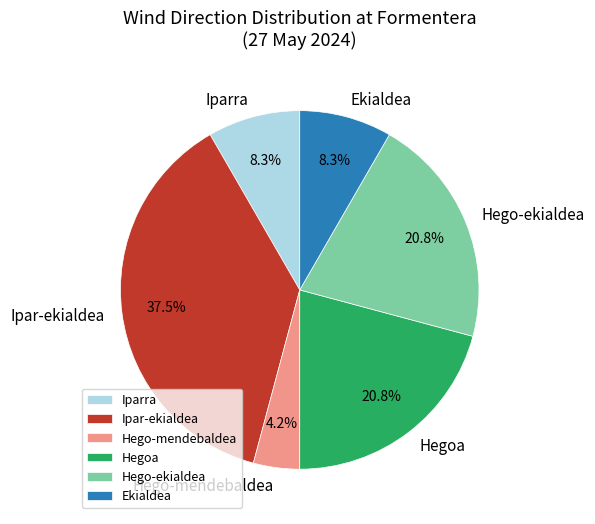

How many segments does this pie chart have?

6